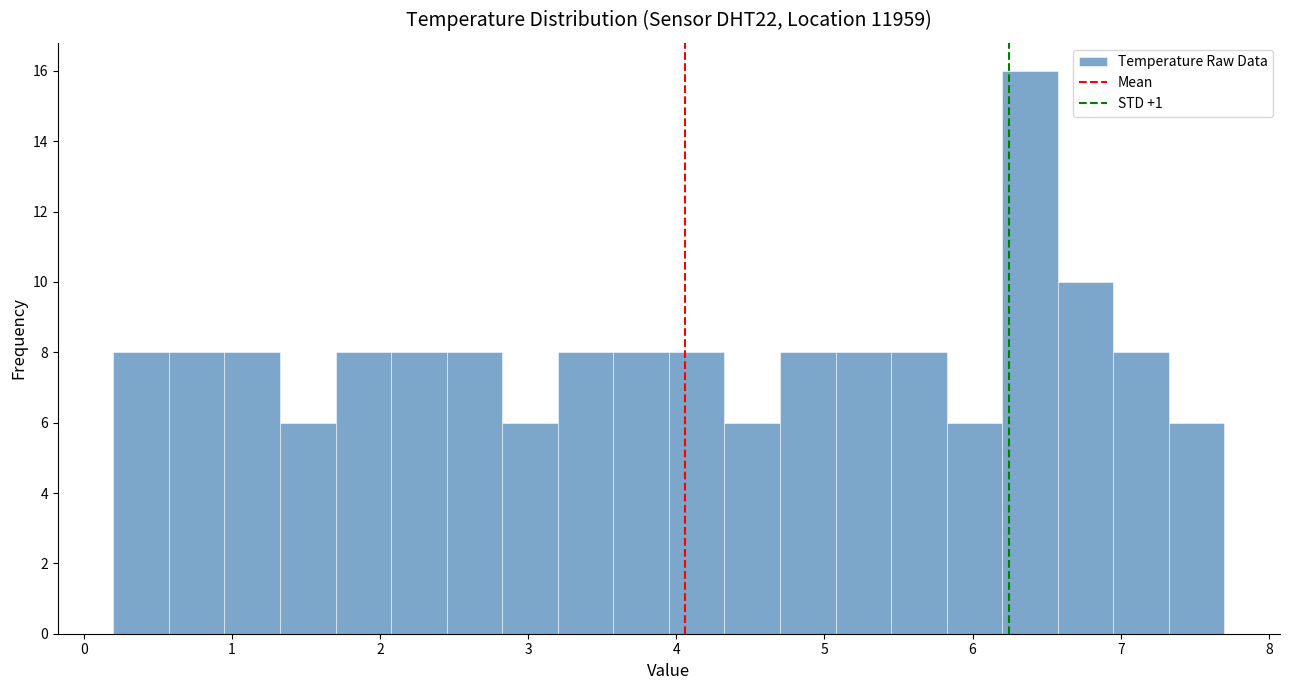

Around what value on the x-axis is the tallest bar? Give the approximate position of its centre, as read against the axis.

6.4